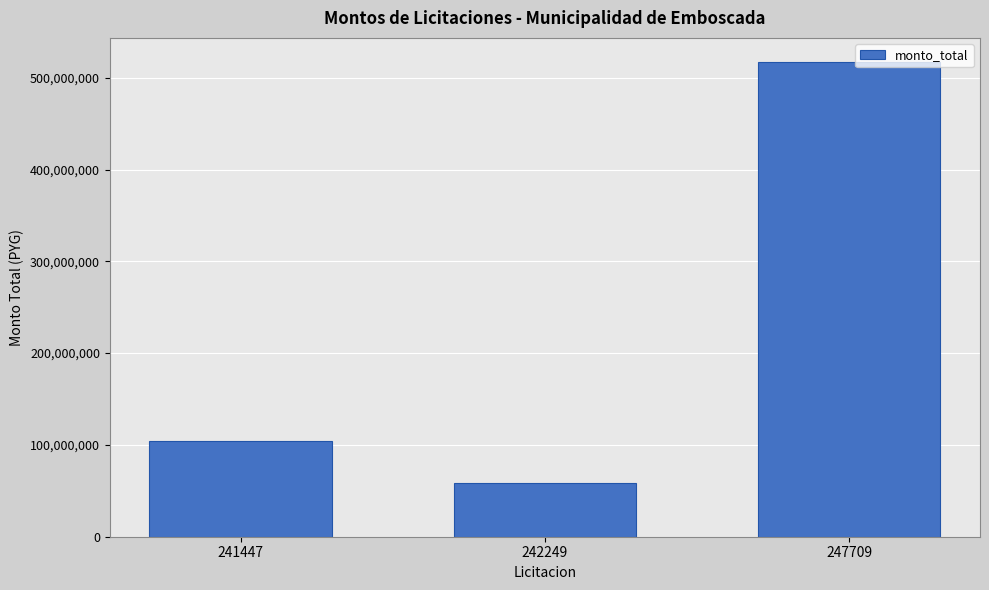

Reading left to right, list all the values displayed in this chart.

104539500	58935500	517500000